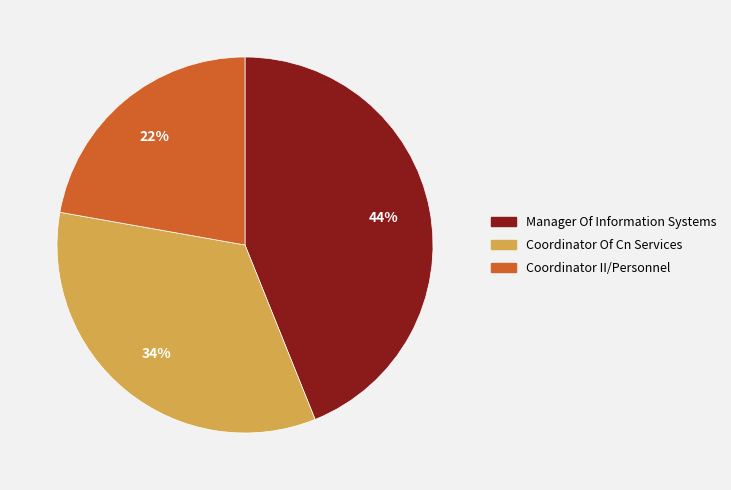

Do Coordinator Of Cn Services and Coordinator II/Personnel together represent more than half of the pie?

Yes